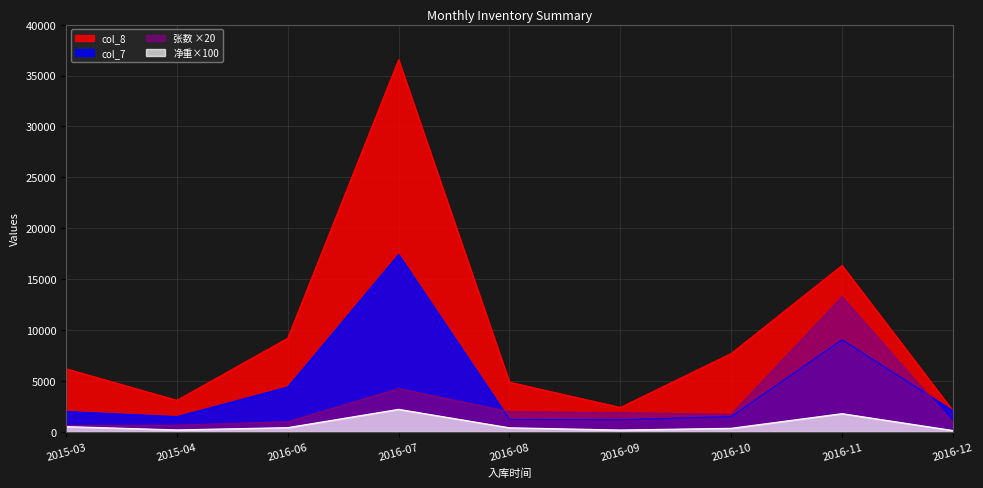

Reading right to left, what are all the values shown in this chart?

净重（吨）: 137.8	1793.6	353.9	186.3	404.6	2217.6	420.0	197.0	521.6
张数: 880.0	13260.0	1720.0	1880.0	1980.0	4260.0	1000.0	660.0	620.0
col_8: 2080.0	16350.0	7700.0	2400.0	4880.0	36550.0	9200.0	3100.0	6200.0
col_7: 2080.0	9050.0	1500.0	1200.0	1220.0	17420.0	4400.0	1500.0	2000.0